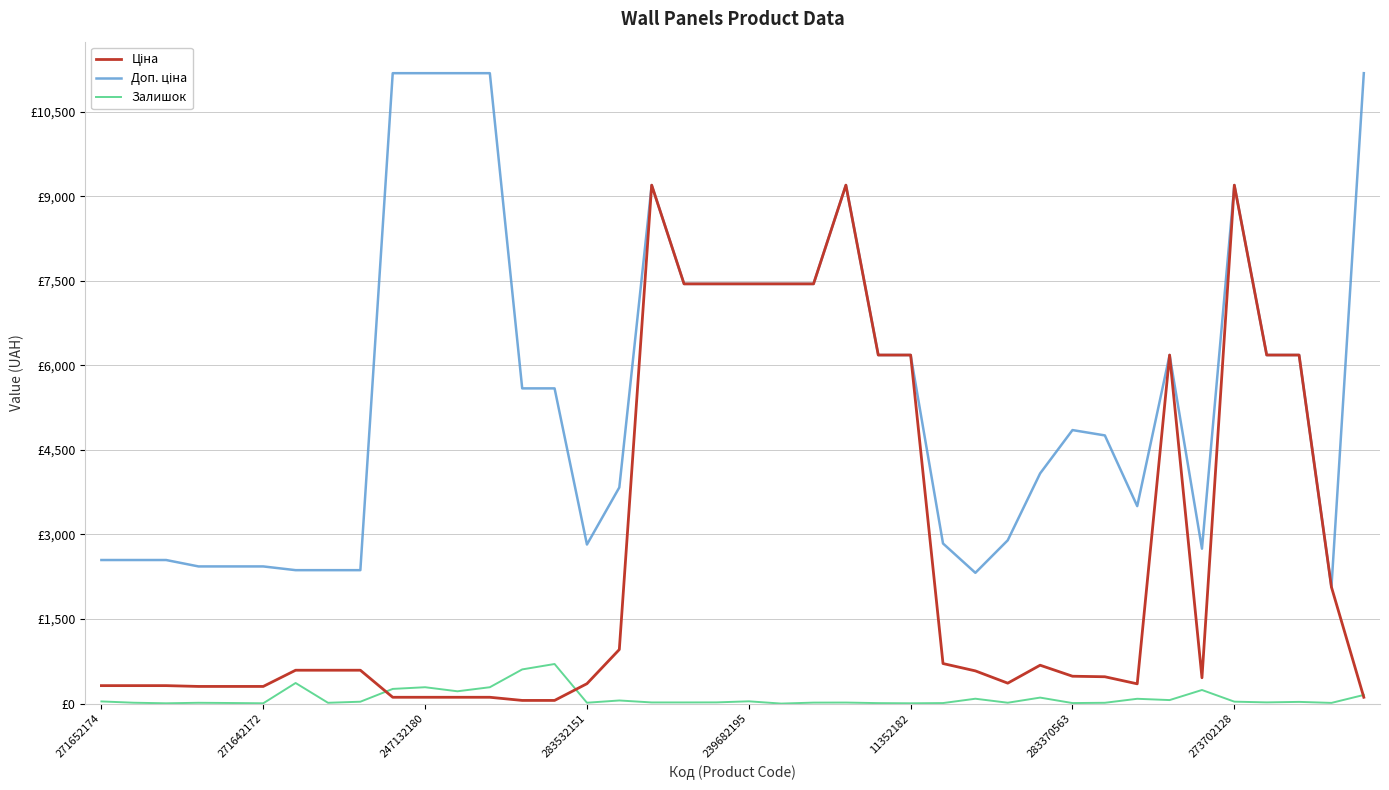

Is this an area chart (filled region under the line)?

No